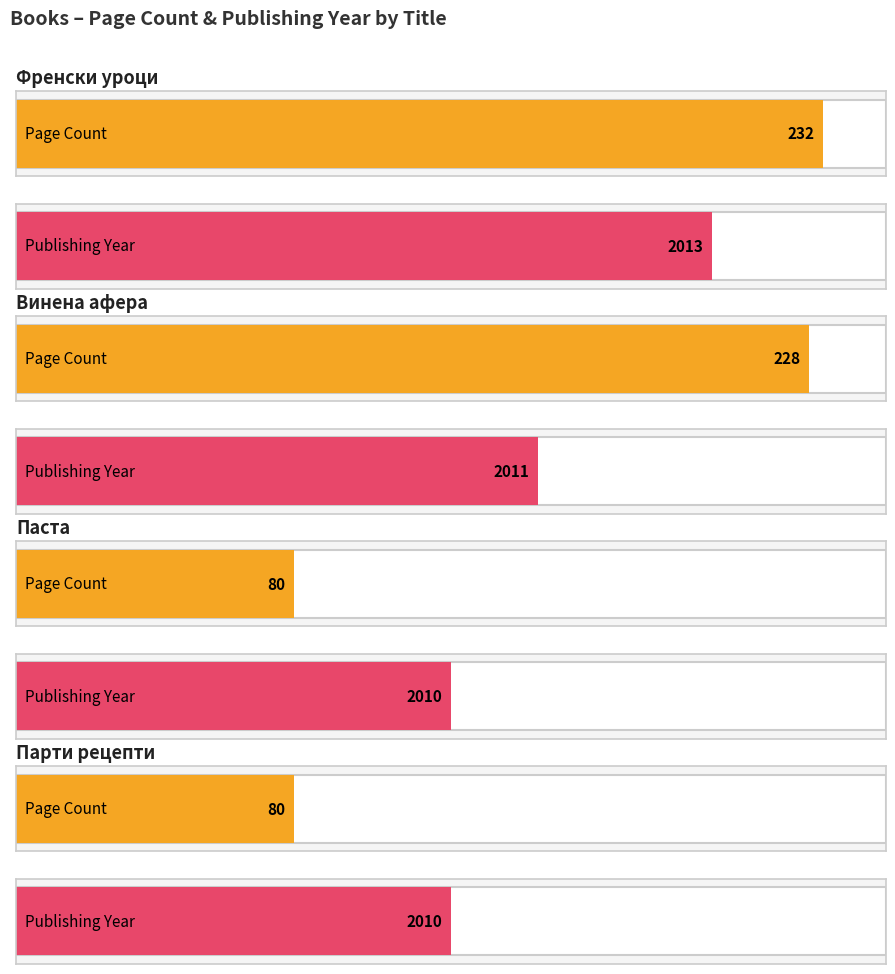

Does the chart contain stacked bars?

No